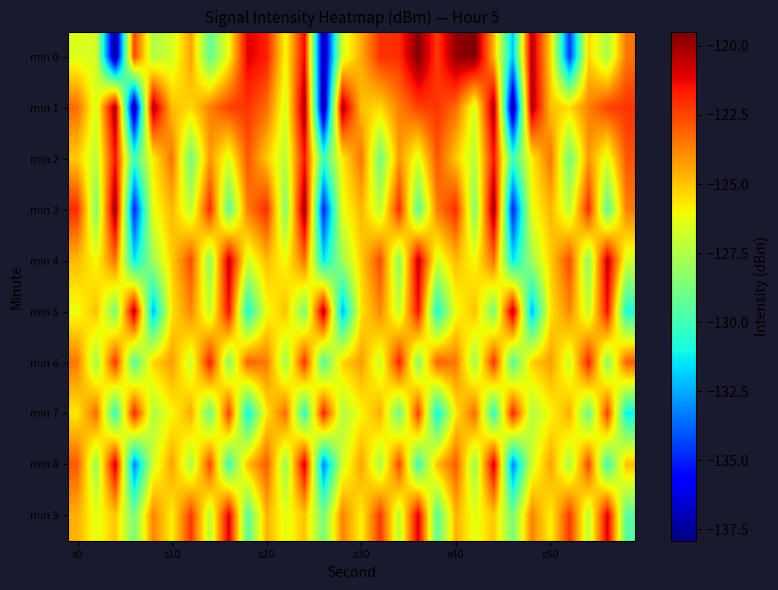

Reading left to right, transcribe all the data shown in this chart.

min 0: -126.5	-126.7	-137.9	-122.5	-127.5	-126.8	-124.3	-129.3	-126.1	-121.0	-121.7	-126.1	-121.2	-137.5	-126.6	-124.5	-122.1	-122.1	-119.5	-122.3	-119.8	-119.5	-124.7	-132.2	-120.3	-125.4	-134.6	-125.3	-127.6	-123.4
min 1: -123.3	-126.7	-120.0	-137.7	-120.1	-124.9	-125.4	-123.7	-122.4	-122.2	-123.3	-126.7	-120.0	-137.7	-120.1	-124.9	-125.4	-123.7	-122.4	-122.2	-123.3	-126.7	-120.0	-137.7	-120.1	-124.9	-125.4	-123.7	-122.4	-122.2
min 2: -125.1	-127.3	-121.5	-130.2	-125.8	-123.4	-128.9	-124.1	-126.5	-122.8	-125.1	-127.3	-121.5	-130.2	-125.8	-123.4	-128.9	-124.1	-126.5	-122.8	-125.1	-127.3	-121.5	-130.2	-125.8	-123.4	-128.9	-124.1	-126.5	-122.8
min 3: -122.0	-128.5	-119.8	-135.1	-126.3	-124.7	-127.2	-121.9	-129.4	-123.6	-122.0	-128.5	-119.8	-135.1	-126.3	-124.7	-127.2	-121.9	-129.4	-123.6	-122.0	-128.5	-119.8	-135.1	-126.3	-124.7	-127.2	-121.9	-129.4	-123.6
min 4: -124.8	-126.1	-123.3	-131.5	-127.9	-125.2	-122.6	-128.3	-120.5	-126.7	-124.8	-126.1	-123.3	-131.5	-127.9	-125.2	-122.6	-128.3	-120.5	-126.7	-124.8	-126.1	-123.3	-131.5	-127.9	-125.2	-122.6	-128.3	-120.5	-126.7
min 5: -126.2	-124.9	-128.7	-120.3	-132.4	-125.6	-123.8	-127.1	-121.4	-130.8	-126.2	-124.9	-128.7	-120.3	-132.4	-125.6	-123.8	-127.1	-121.4	-130.8	-126.2	-124.9	-128.7	-120.3	-132.4	-125.6	-123.8	-127.1	-121.4	-130.8
min 6: -123.5	-127.8	-122.1	-129.6	-125.3	-124.2	-126.9	-121.7	-128.4	-123.0	-123.5	-127.8	-122.1	-129.6	-125.3	-124.2	-126.9	-121.7	-128.4	-123.0	-123.5	-127.8	-122.1	-129.6	-125.3	-124.2	-126.9	-121.7	-128.4	-123.0
min 7: -125.7	-123.2	-130.4	-121.8	-127.5	-126.0	-124.5	-129.1	-122.3	-131.2	-125.7	-123.2	-130.4	-121.8	-127.5	-126.0	-124.5	-129.1	-122.3	-131.2	-125.7	-123.2	-130.4	-121.8	-127.5	-126.0	-124.5	-129.1	-122.3	-131.2
min 8: -122.9	-128.0	-120.7	-133.3	-126.8	-124.3	-127.6	-122.5	-130.1	-124.9	-122.9	-128.0	-120.7	-133.3	-126.8	-124.3	-127.6	-122.5	-130.1	-124.9	-122.9	-128.0	-120.7	-133.3	-126.8	-124.3	-127.6	-122.5	-130.1	-124.9
min 9: -124.6	-126.4	-125.0	-128.8	-123.7	-125.9	-122.2	-127.3	-120.9	-129.5	-124.6	-126.4	-125.0	-128.8	-123.7	-125.9	-122.2	-127.3	-120.9	-129.5	-124.6	-126.4	-125.0	-128.8	-123.7	-125.9	-122.2	-127.3	-120.9	-129.5